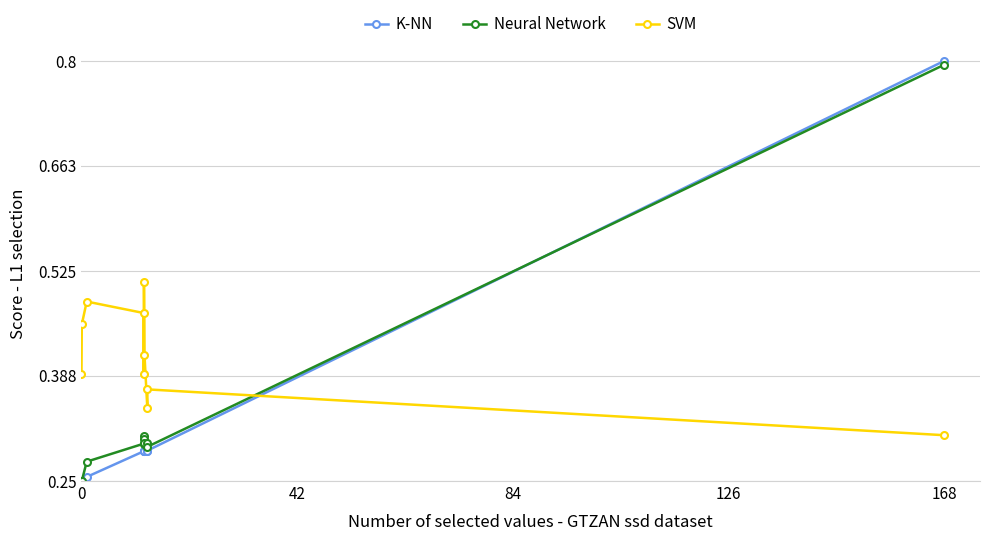

In SVM, how many points are lower than both neighbors (excluding endpoints)?

2